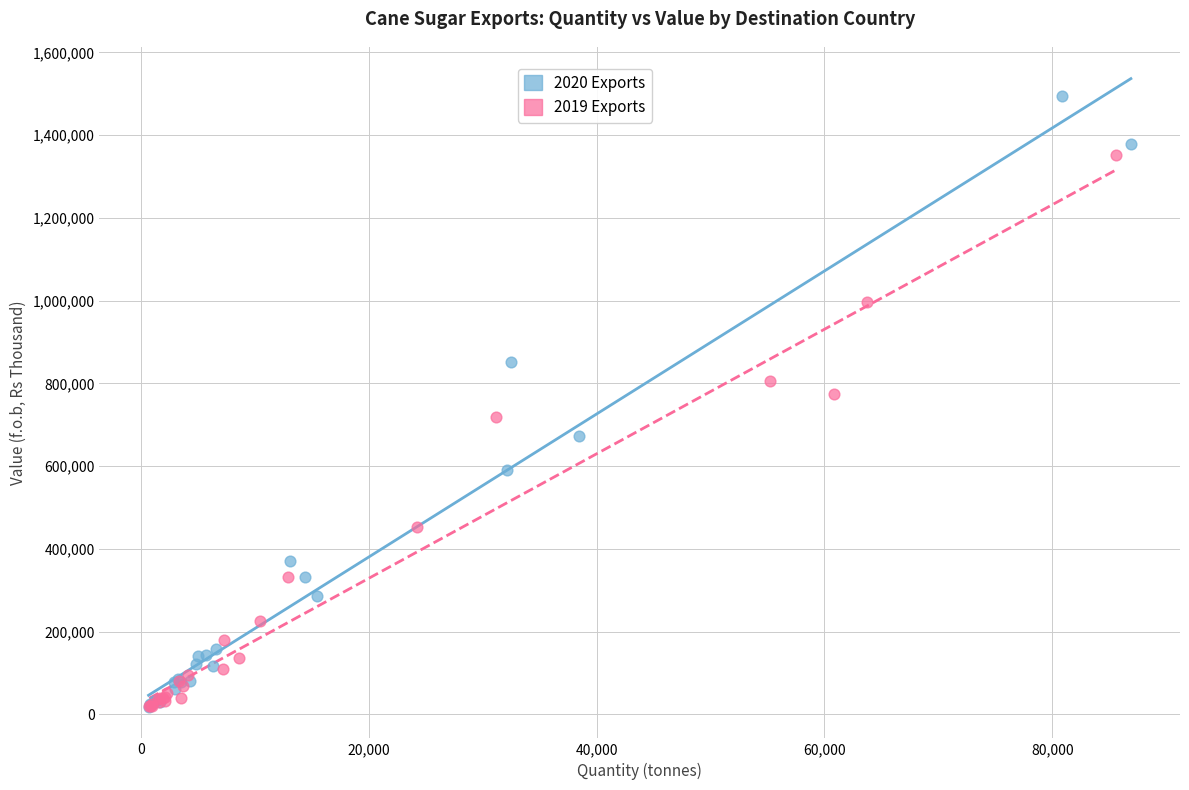

What are all the series names shown in the legend?

2020 Exports, 2019 Exports